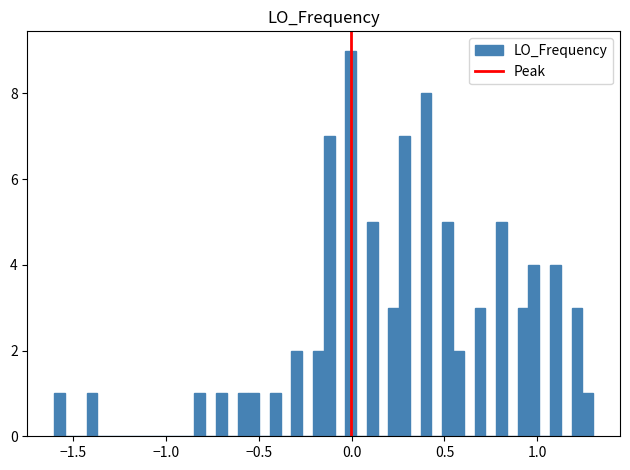

Around what value on the x-axis is the tallest bar? Give the approximate position of its centre, as read against the axis.

0.00